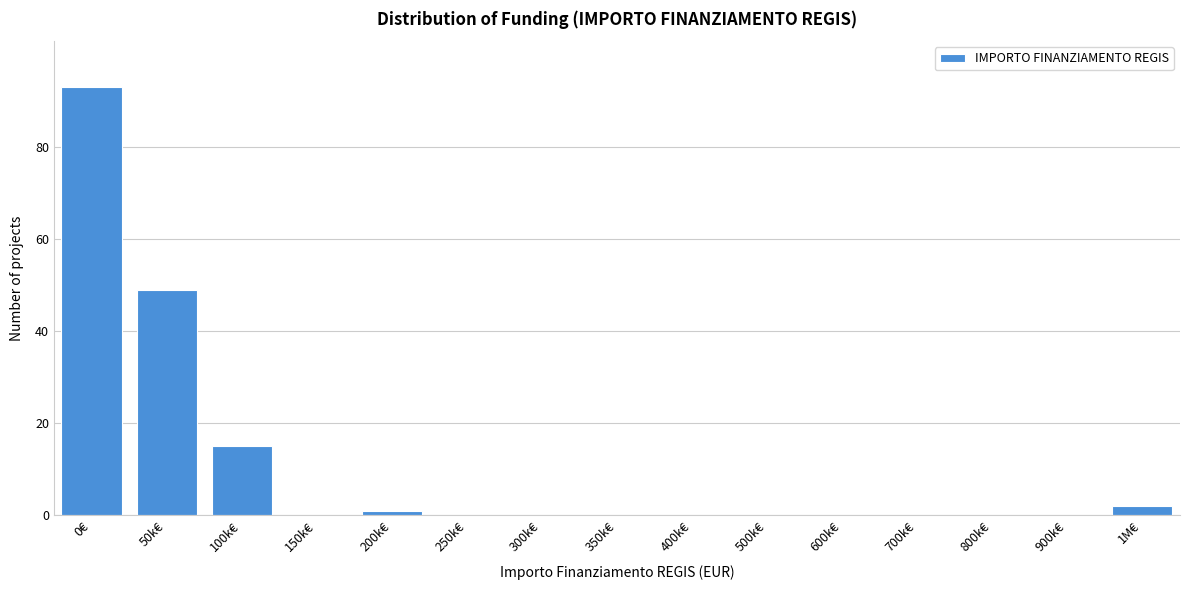

Reading right to left, what are all the values shown in this chart?

1M€=2	900k€=0	800k€=0	700k€=0	600k€=0	500k€=0	400k€=0	350k€=0	300k€=0	250k€=0	200k€=1	150k€=0	100k€=15	50k€=49	0€=93